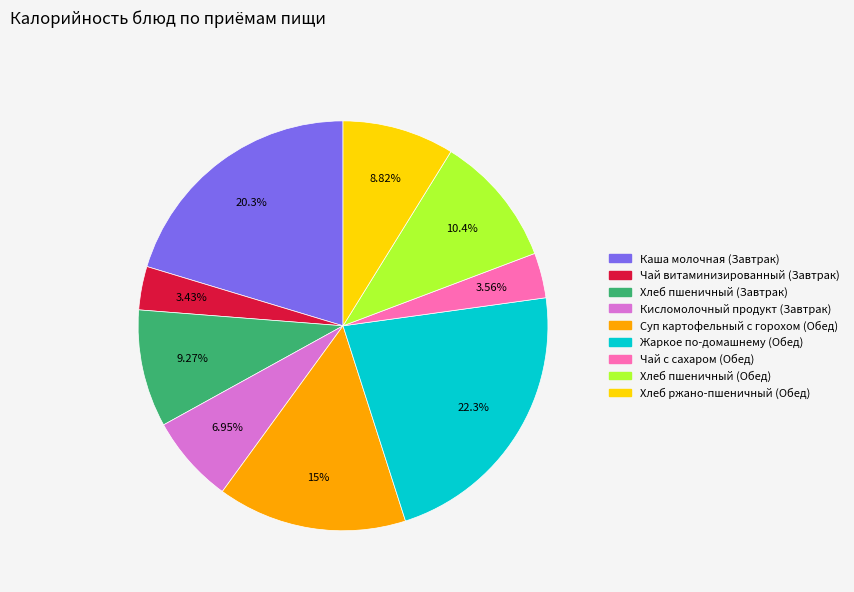

What is the ratio of the value at Хлеб пшеничный (Завтрак) to the value at Кисломолочный продукт (Завтрак)?

1.3